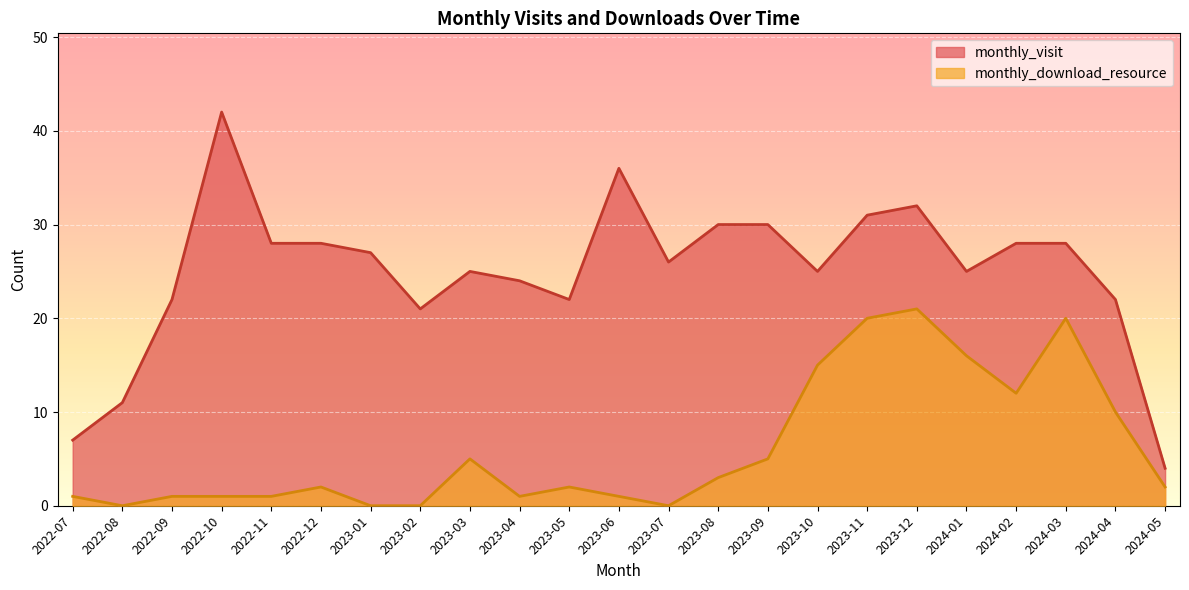

Reading left to right, list all the values displayed in this chart.

monthly_visit: 7	11	22	42	28	28	27	21	25	24	22	36	26	30	30	25	31	32	25	28	28	22	4
monthly_download_resource: 1	0	1	1	1	2	0	0	5	1	2	1	0	3	5	15	20	21	16	12	20	10	2